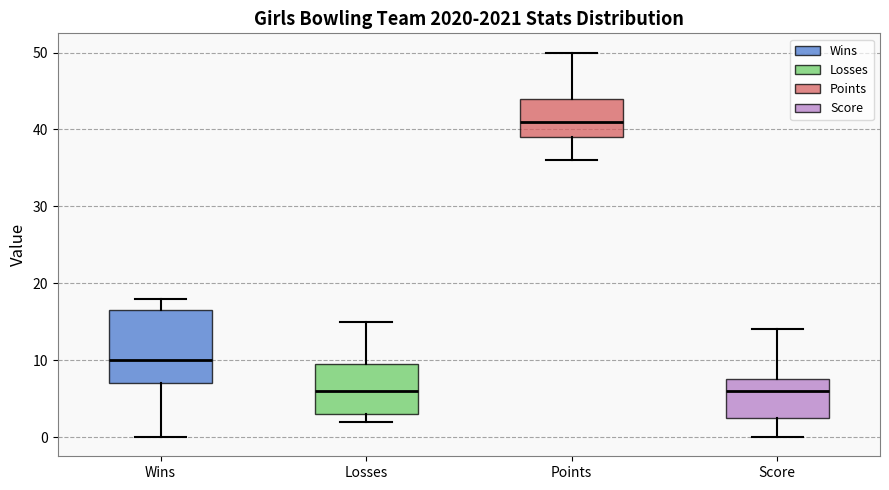

Reading left to right, read every box against the y-axis: the position of its median line, the range the box covers, and the ends of its whiskers. The values are not printed on the chart, so give them approximately, as read against the axis.

Wins: median 10, box 7 to 17, whiskers 0 to 18
Losses: median 6, box 3 to 10, whiskers 2 to 15
Points: median 41, box 39 to 44, whiskers 36 to 50
Score: median 6, box 3 to 8, whiskers 0 to 14